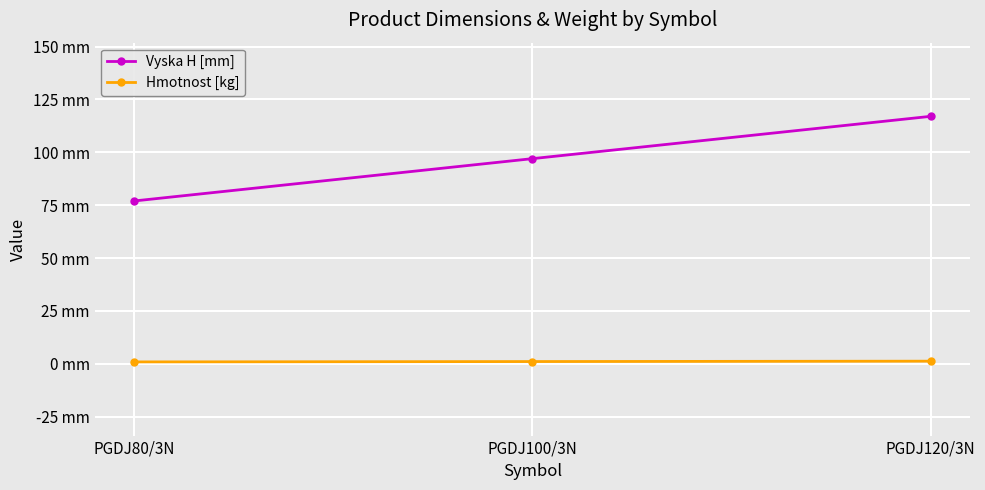

What is the spread (max minus min) of values at PGDJ100/3N?

95.9